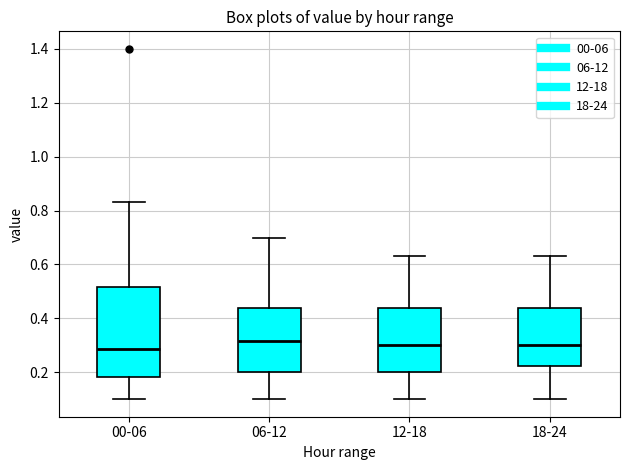

Reading left to right, read every box against the y-axis: the position of its median line, the range the box covers, and the ends of its whiskers. The values are not printed on the chart, so give them approximately, as read against the axis.

00-06: median 0.28, box 0.18 to 0.52, whiskers 0.10 to 0.84
06-12: median 0.32, box 0.20 to 0.44, whiskers 0.10 to 0.70
12-18: median 0.30, box 0.20 to 0.44, whiskers 0.10 to 0.64
18-24: median 0.30, box 0.22 to 0.44, whiskers 0.10 to 0.64